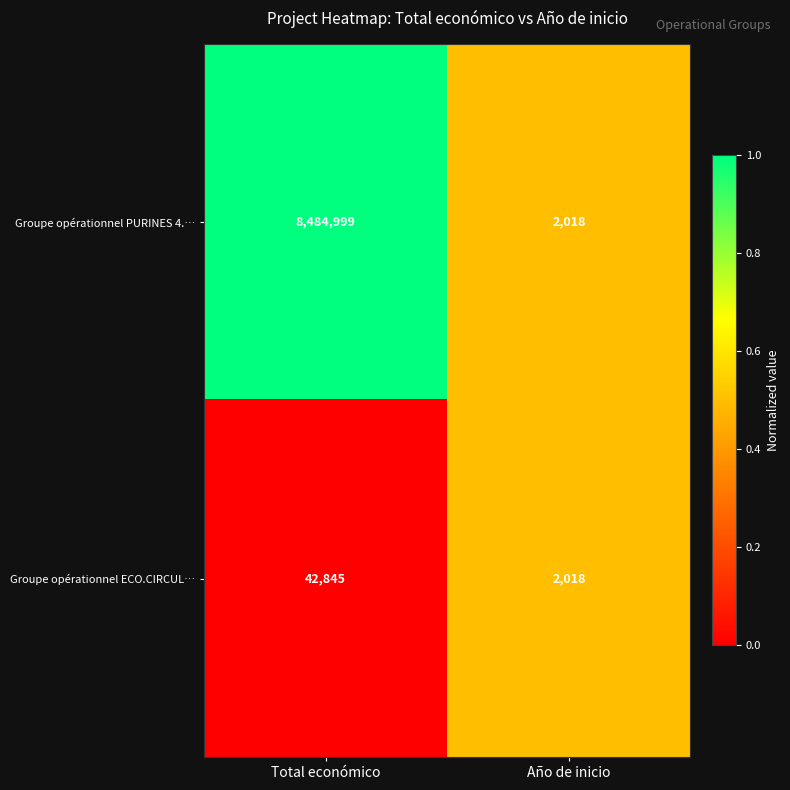

Reading left to right, list all the values displayed in this chart.

Groupe opérationnel PURINES 4.…: 8484999	2018
Groupe opérationnel ECO.CIRCUL…: 42845	2018